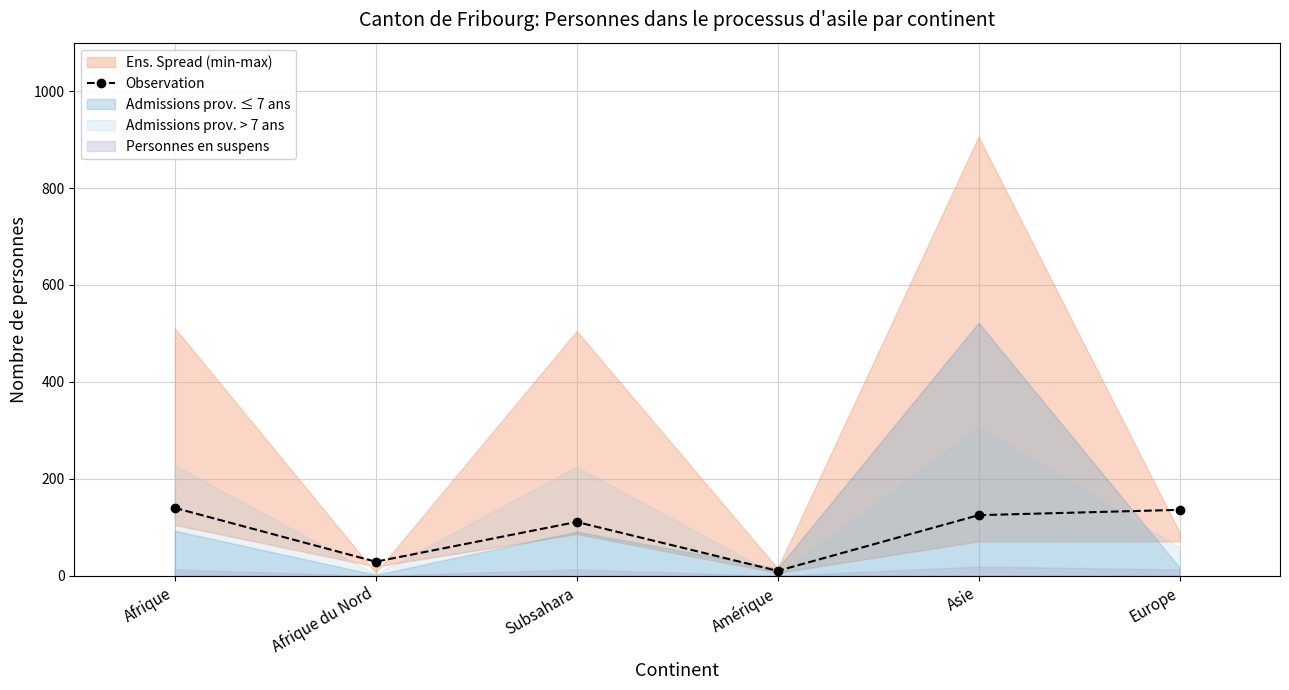

What is the sum of the values at Asie and Subsahara?

236